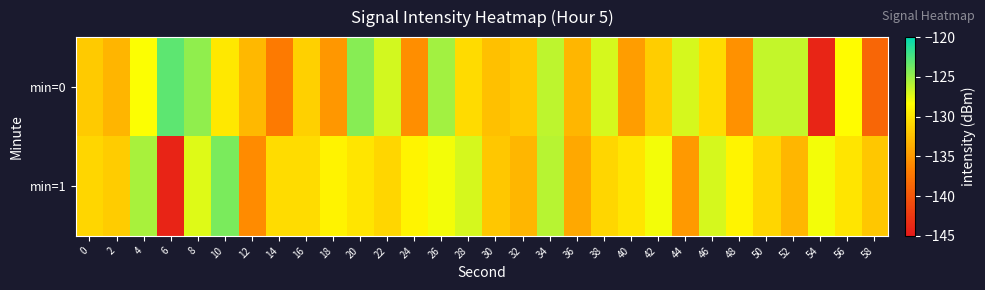

List the series in order of their peak value, lowest first.

min=1, min=0